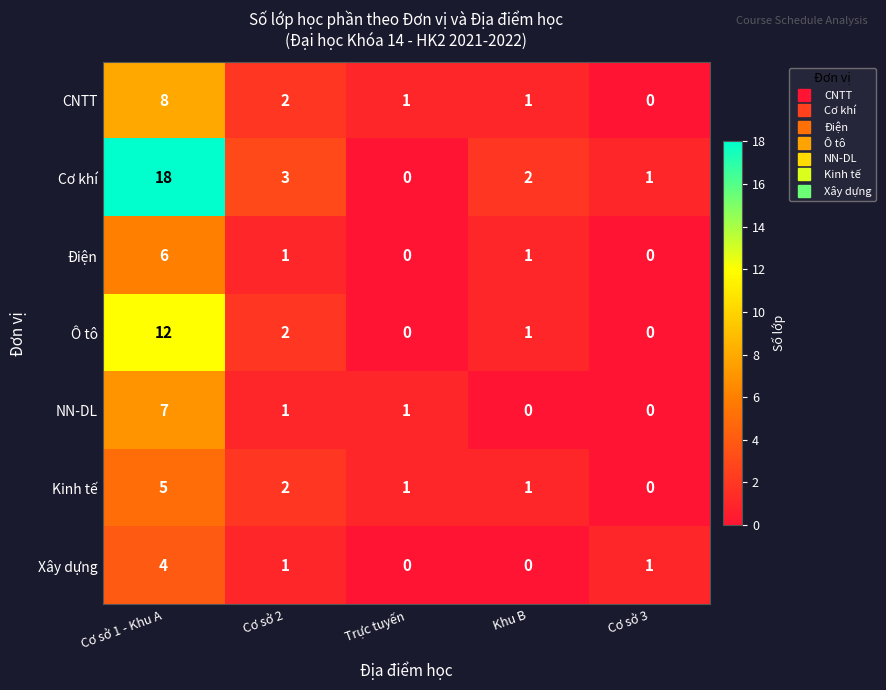

What is the sum of the Xây dựng values at Trực tuyến and Cơ sở 1 - Khu A?

4